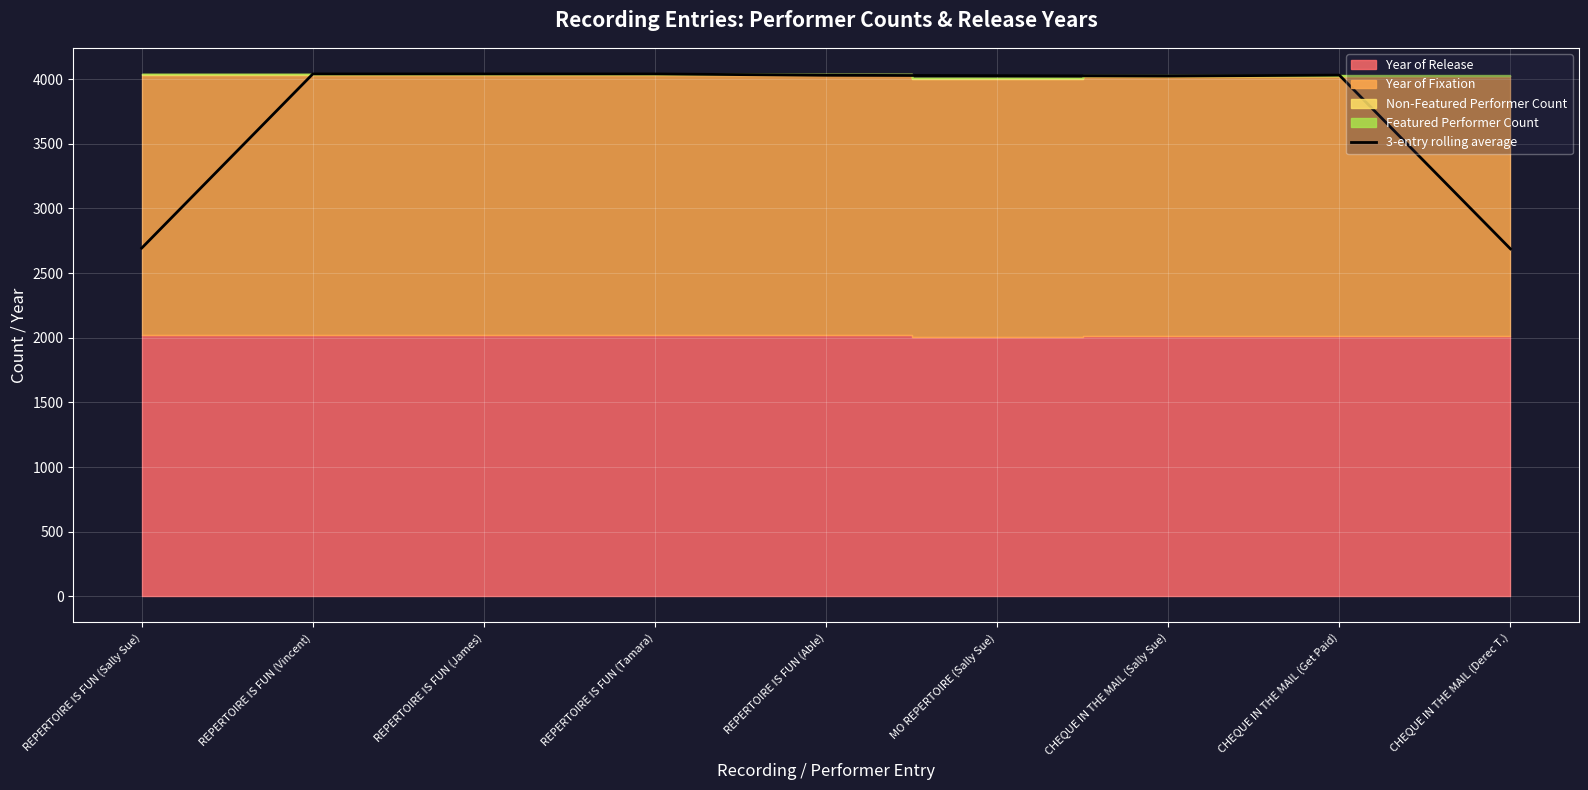

What is the change in value from REPERTOIRE IS FUN (Able) to CHEQUE IN THE MAIL (Get Paid)?

+1.3